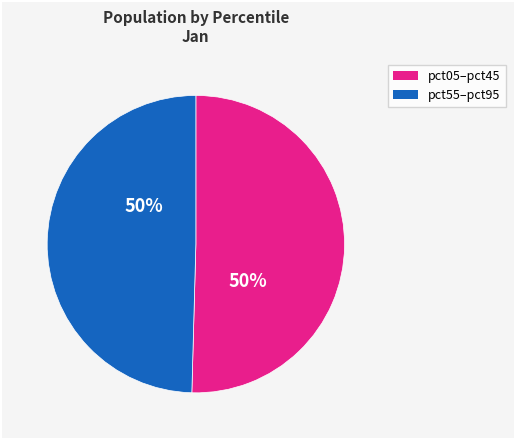

To the nearest percent, what is the average slice percentage?

50%